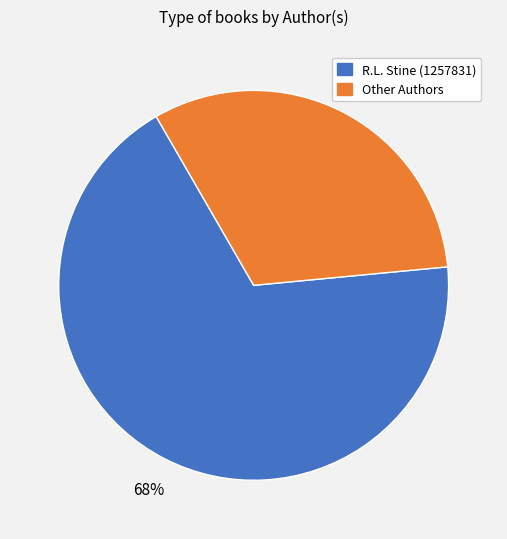

Combined, do Other Authors and R.L. Stine (1257831) account for over 50%?

Yes